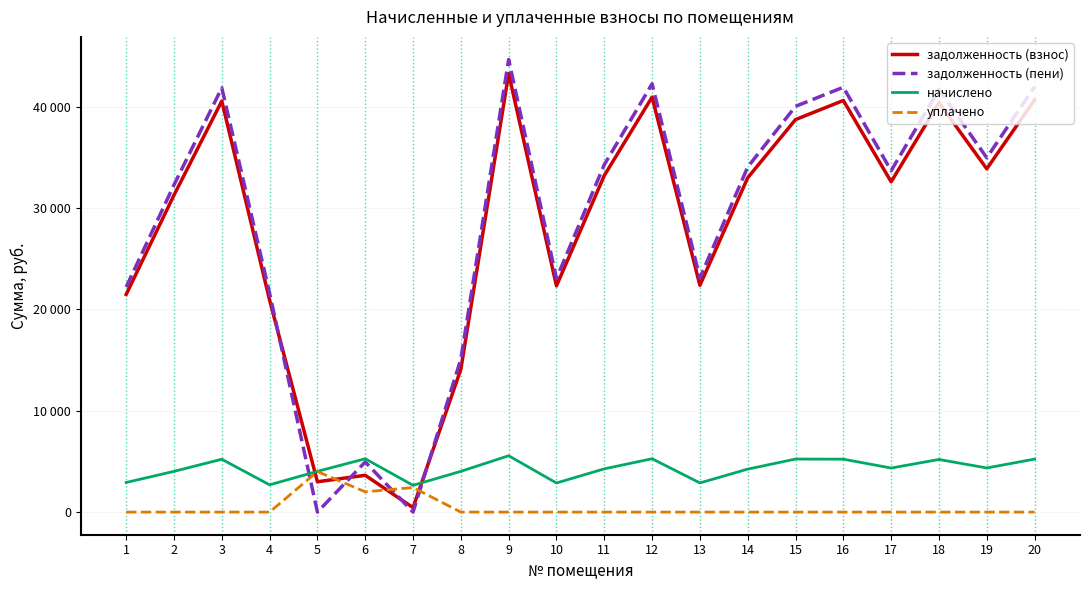

What is the difference between the maximum and minimum values in the начислено series?

2919.8